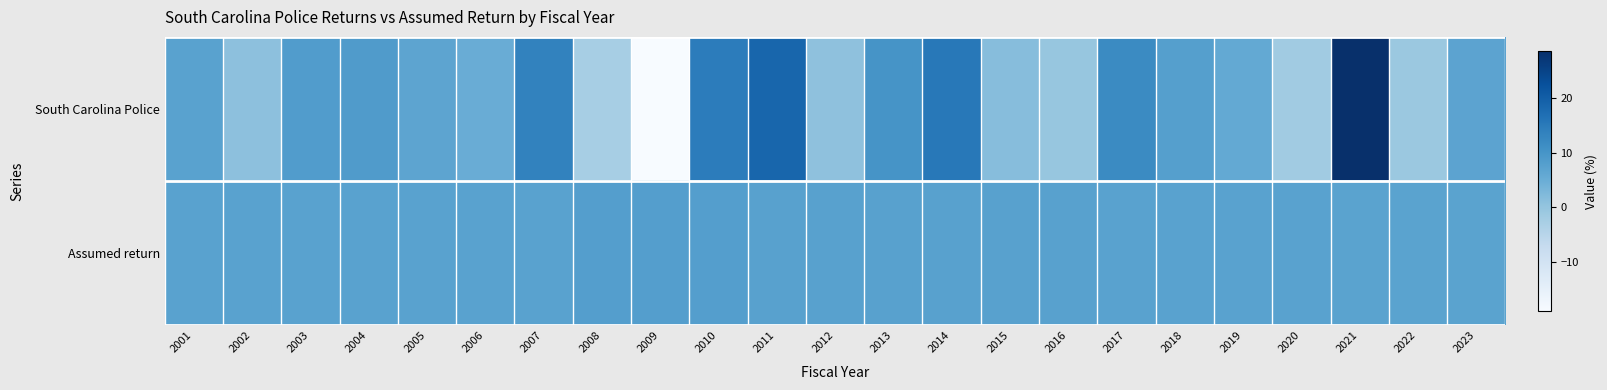

What is the difference between the highest and lowest values at 2009?

27.0